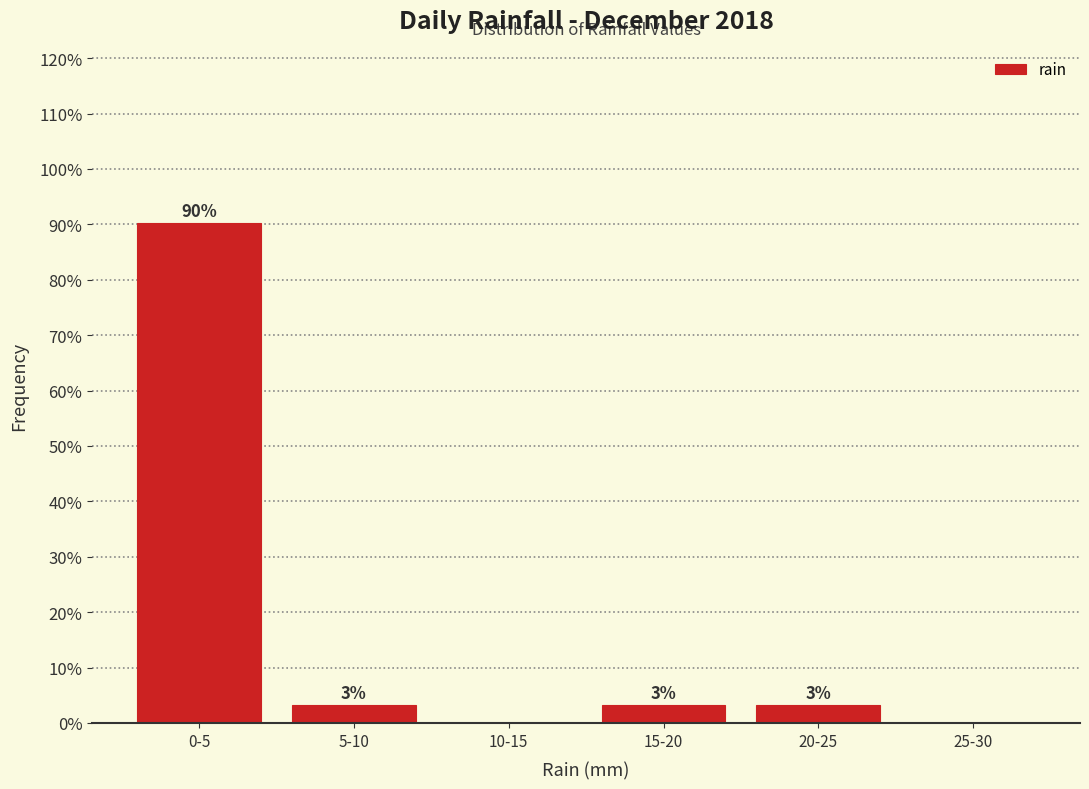

Are the bars horizontal?

No